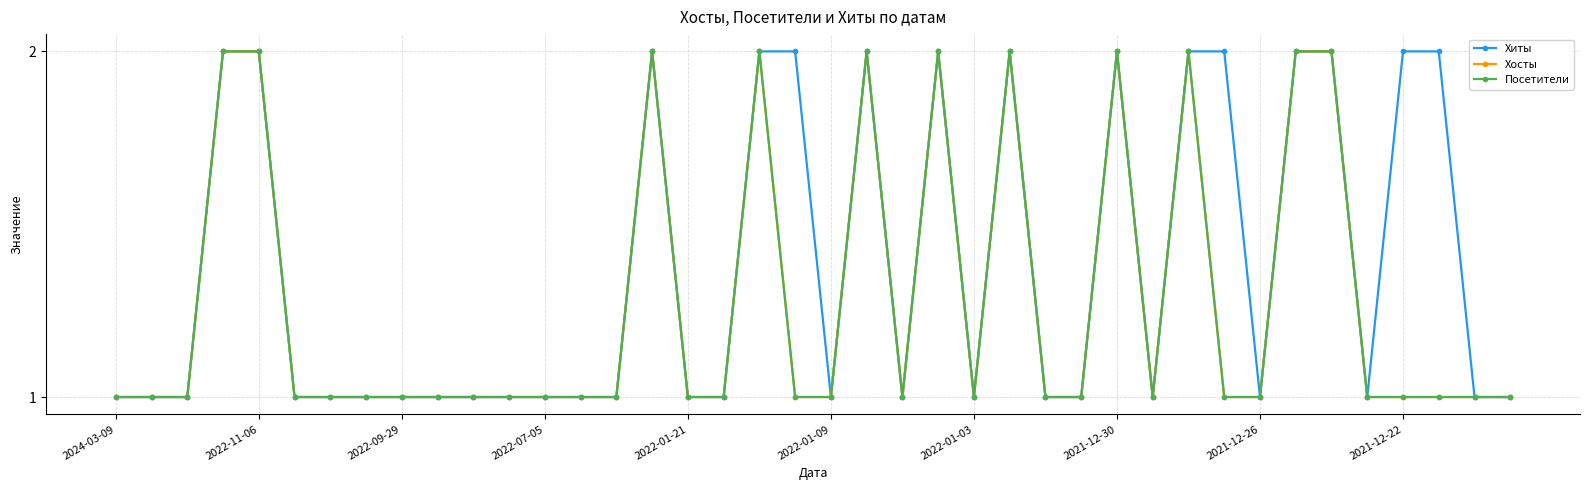

Does the chart have visible grid lines?

Yes